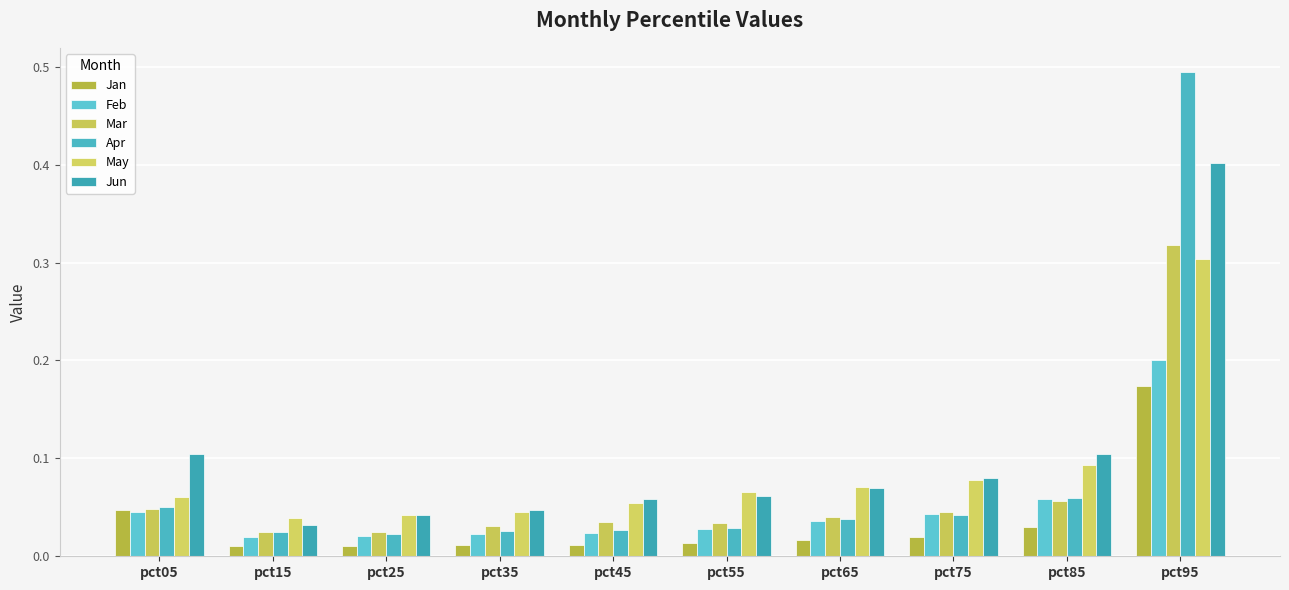

Reading right to left, extract all data points from this chart.

Jan: pct95=0.2	pct85=0.0	pct75=0.0	pct65=0.0	pct55=0.0	pct45=0.0	pct35=0.0	pct25=0.0	pct15=0.0	pct05=0.0
Feb: pct95=0.2	pct85=0.1	pct75=0.0	pct65=0.0	pct55=0.0	pct45=0.0	pct35=0.0	pct25=0.0	pct15=0.0	pct05=0.0
Mar: pct95=0.3	pct85=0.1	pct75=0.0	pct65=0.0	pct55=0.0	pct45=0.0	pct35=0.0	pct25=0.0	pct15=0.0	pct05=0.0
Apr: pct95=0.5	pct85=0.1	pct75=0.0	pct65=0.0	pct55=0.0	pct45=0.0	pct35=0.0	pct25=0.0	pct15=0.0	pct05=0.1
May: pct95=0.3	pct85=0.1	pct75=0.1	pct65=0.1	pct55=0.1	pct45=0.1	pct35=0.0	pct25=0.0	pct15=0.0	pct05=0.1
Jun: pct95=0.4	pct85=0.1	pct75=0.1	pct65=0.1	pct55=0.1	pct45=0.1	pct35=0.0	pct25=0.0	pct15=0.0	pct05=0.1